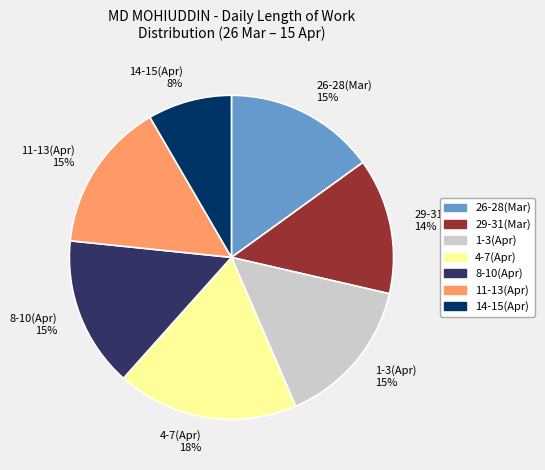

Which slice is the smallest?

14-15(Apr) 8%